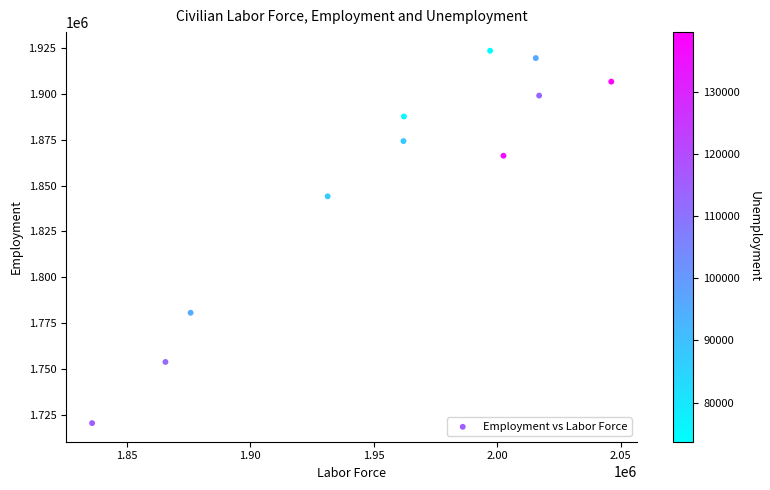

What Y value in the scatter plot is closest to 1822000?

1844100